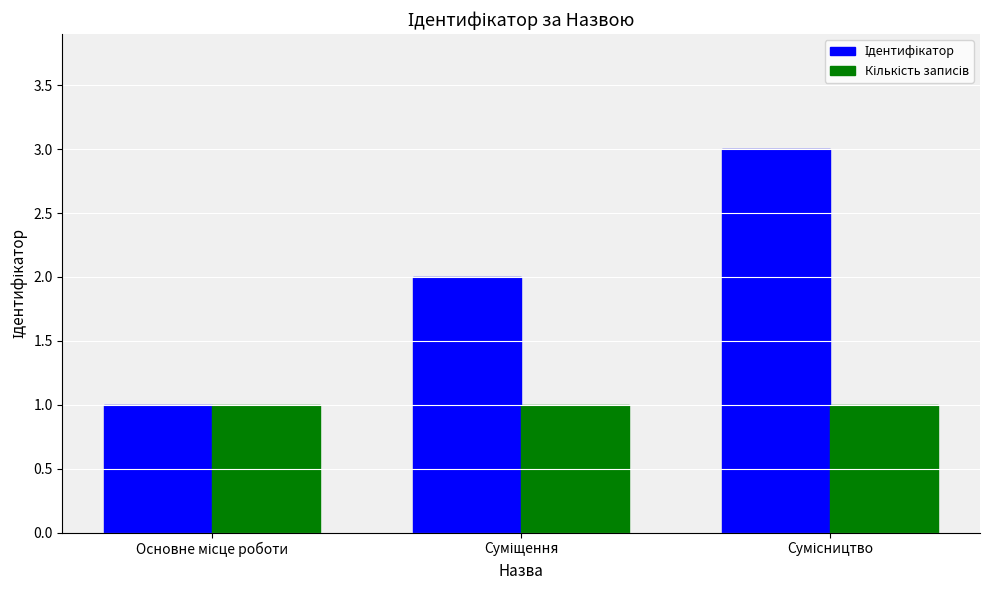

Rank the series by their average value, from highest to lowest.

Ідентифікатор, Кількість записів